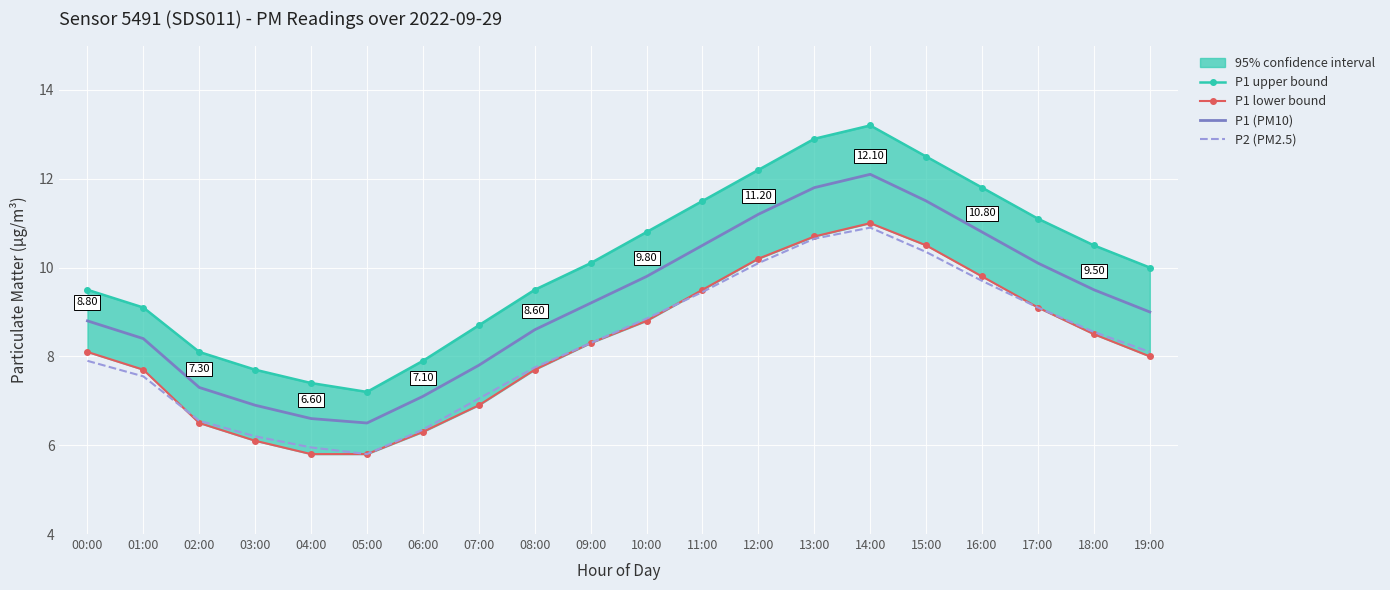

Which series changed the most between 03:00 and 08:00?

P1 upper bound